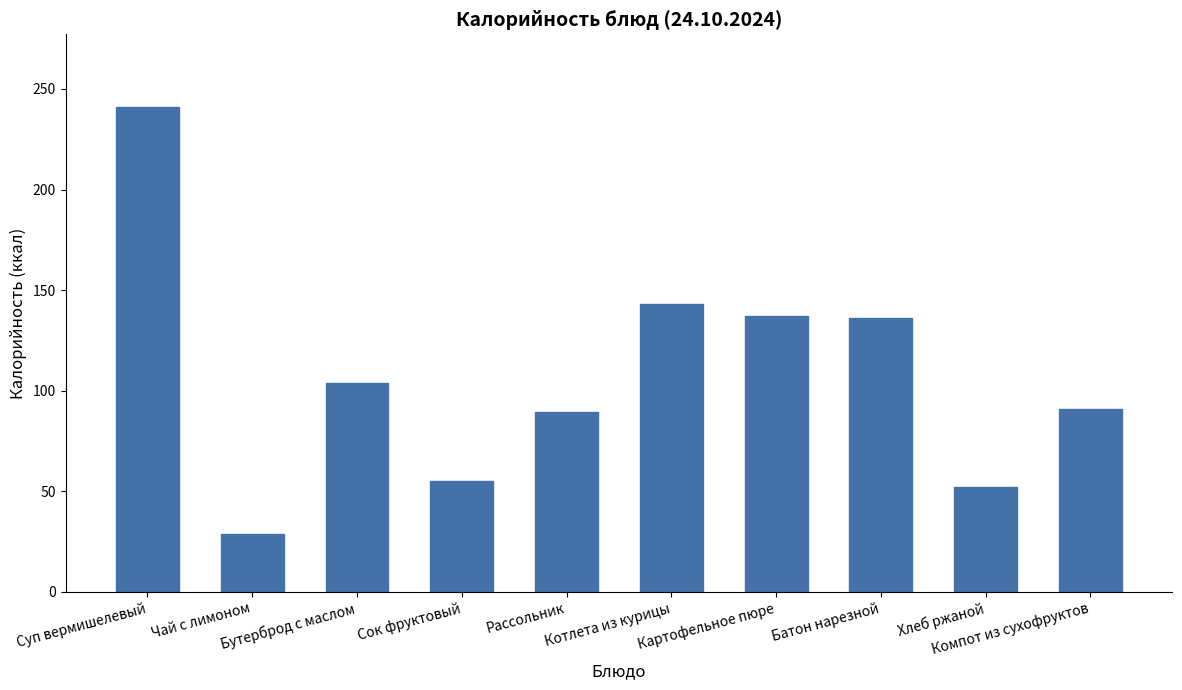

What is the minimum value shown in the chart?

29.0